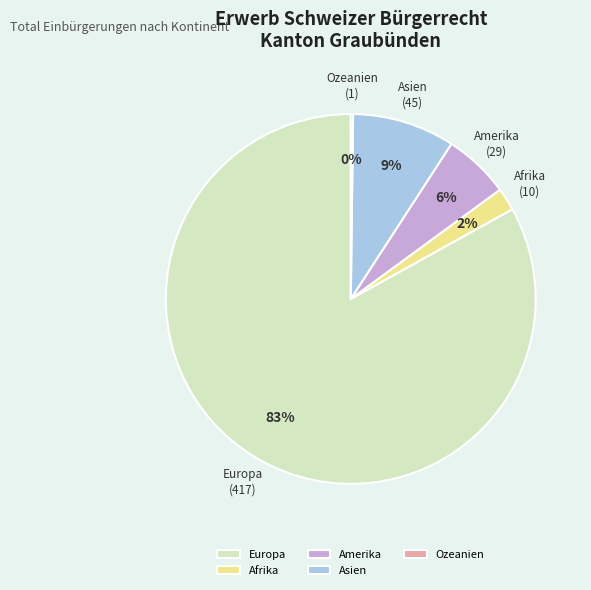

Which has a higher value, Europa or Asien?

Europa